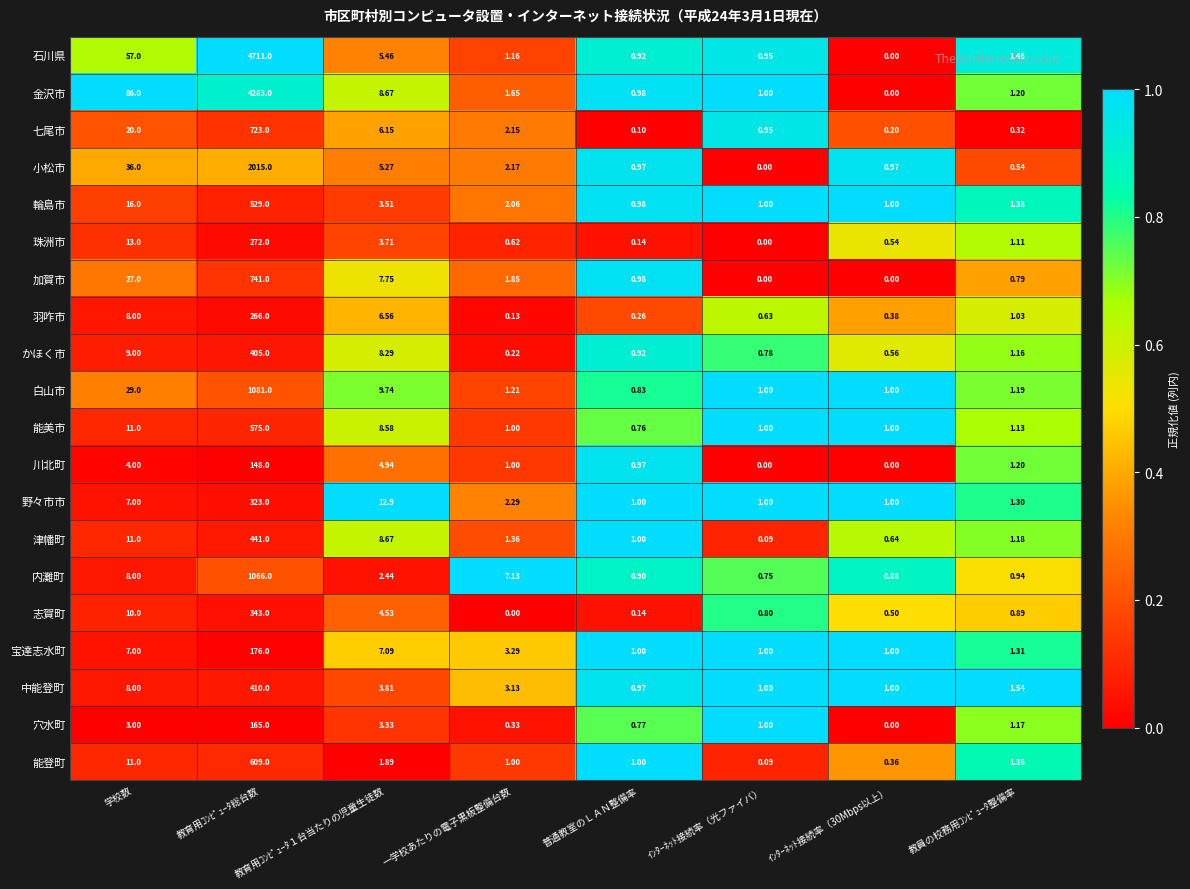

At which label is 津幡町 closest to 220?

学校数